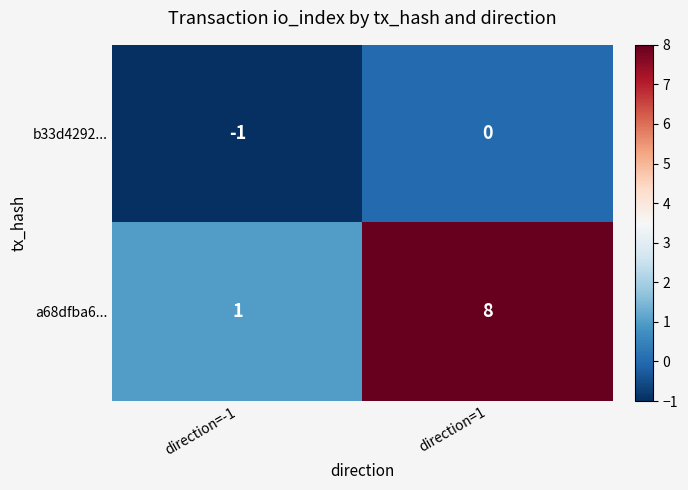

What is the difference between the highest and lowest values at direction=1?

8